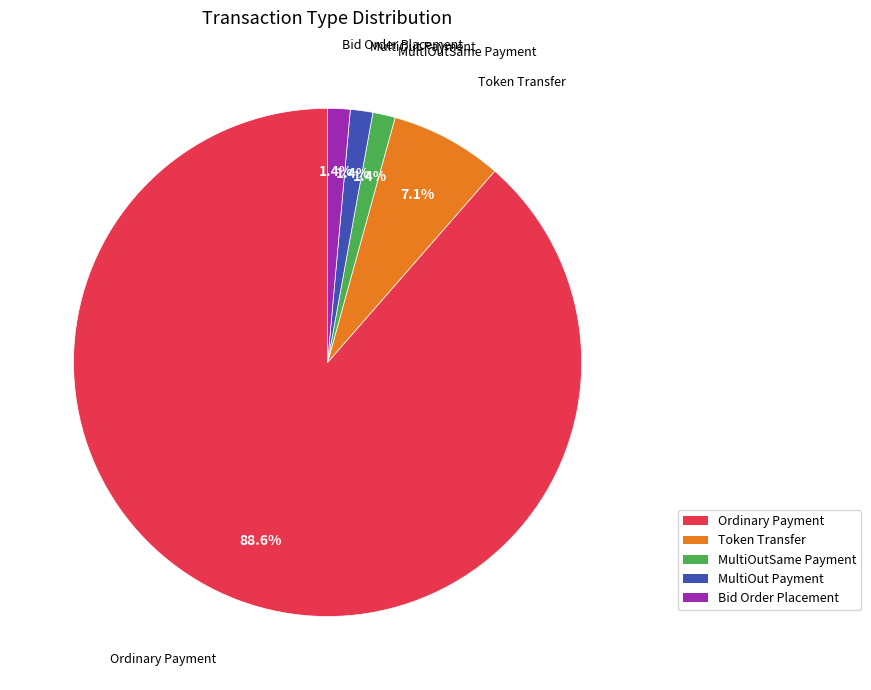

True or false: Bid Order Placement accounts for 12% of the total.

False